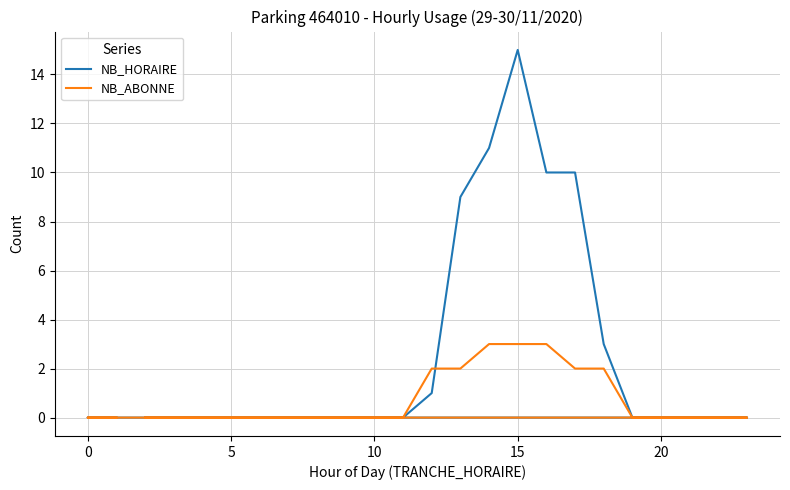

The NB_HORAIRE series shows -10 at 20. True or false?

False